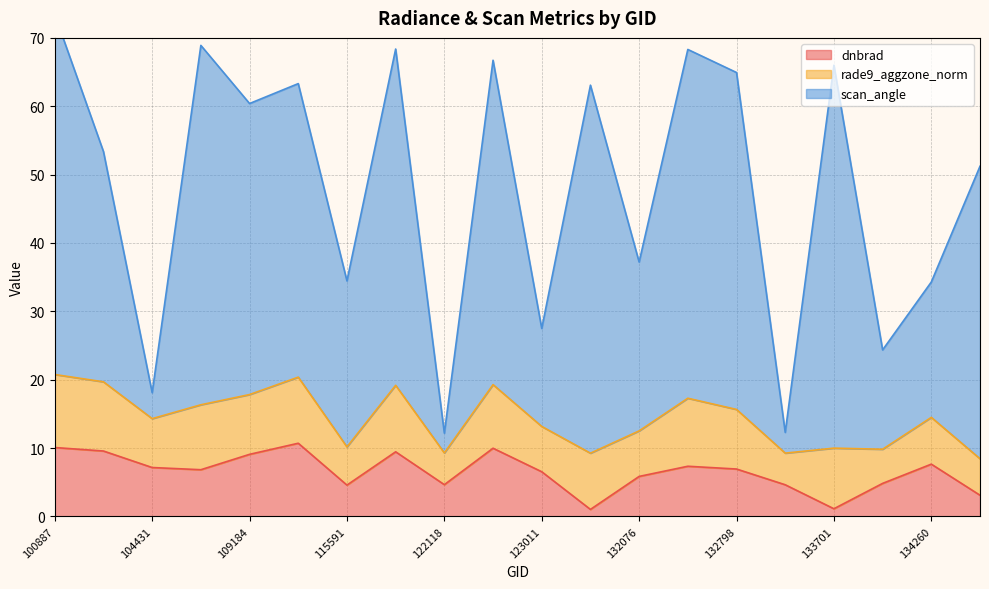

The value of dnbrad at 100887 is 16.2. True or false?

False